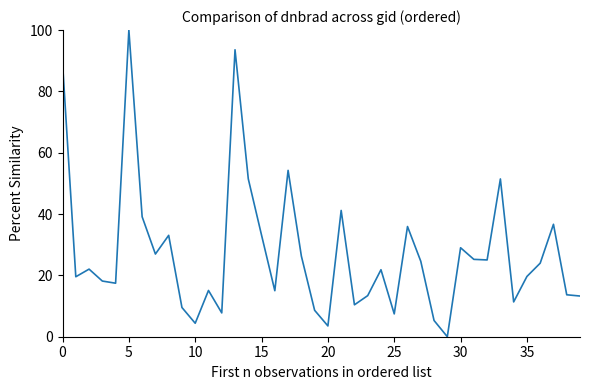

What is the difference between the maximum and minimum values?

100.0